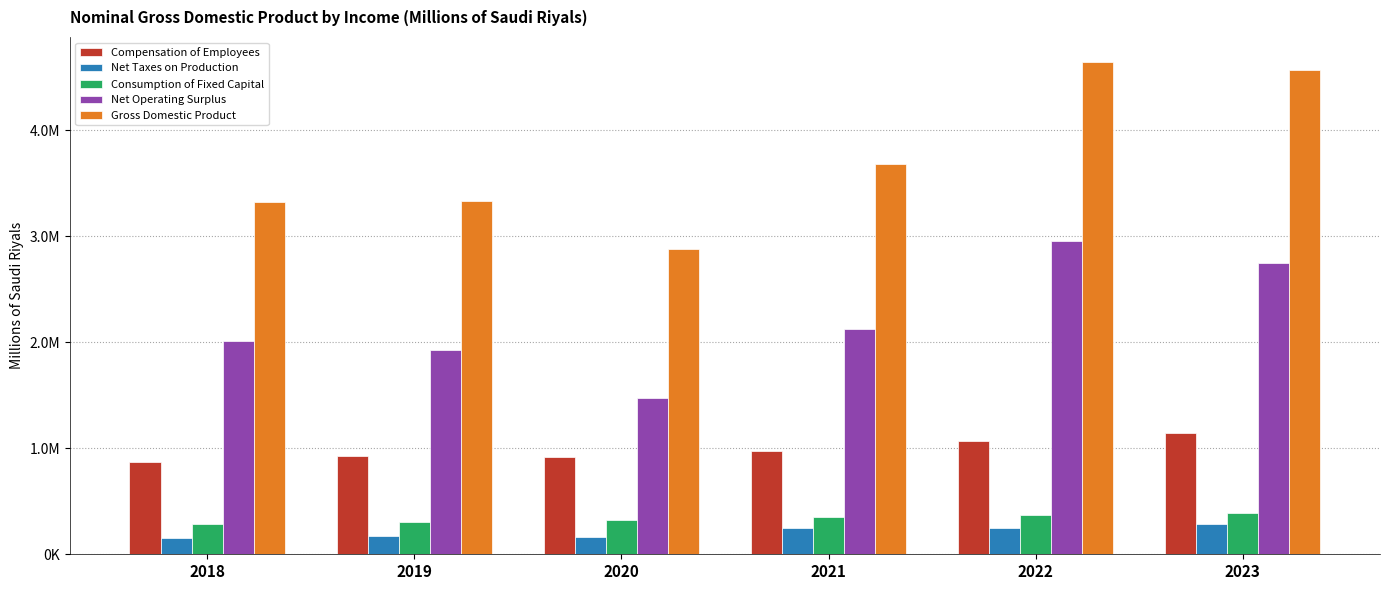

Does the chart contain any negative values?

No